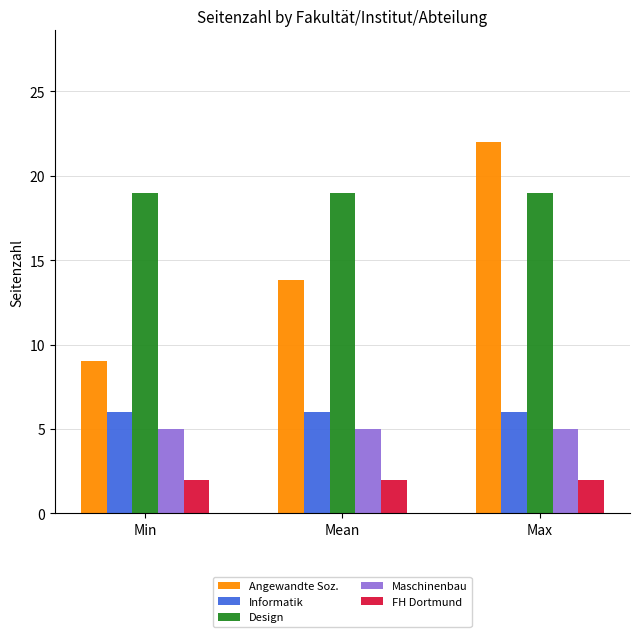

Reading left to right, what are all the values shown in this chart?

Angewandte Soz.: 9.0	13.8	22.0
Informatik: 6.0	6.0	6.0
Design: 19.0	19.0	19.0
Maschinenbau: 5.0	5.0	5.0
FH Dortmund: 2.0	2.0	2.0